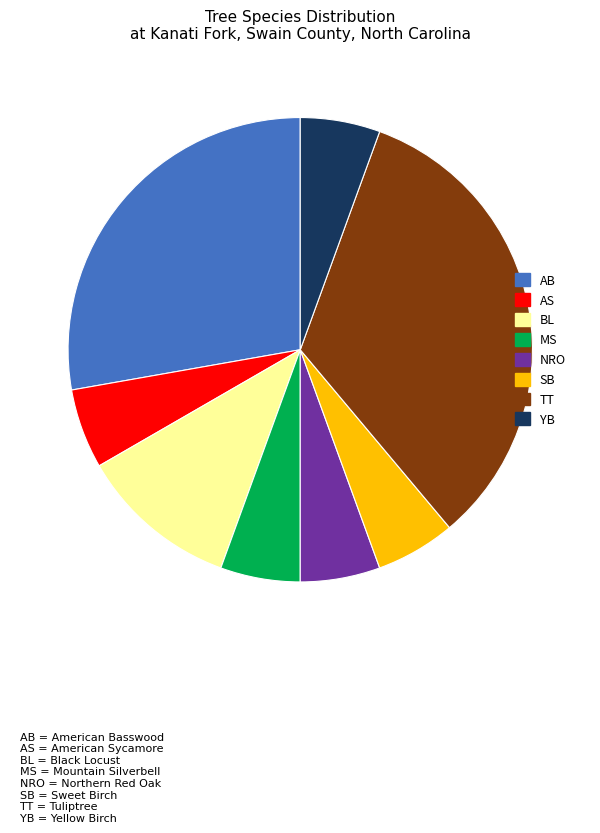

Does any single category account for the majority?

No